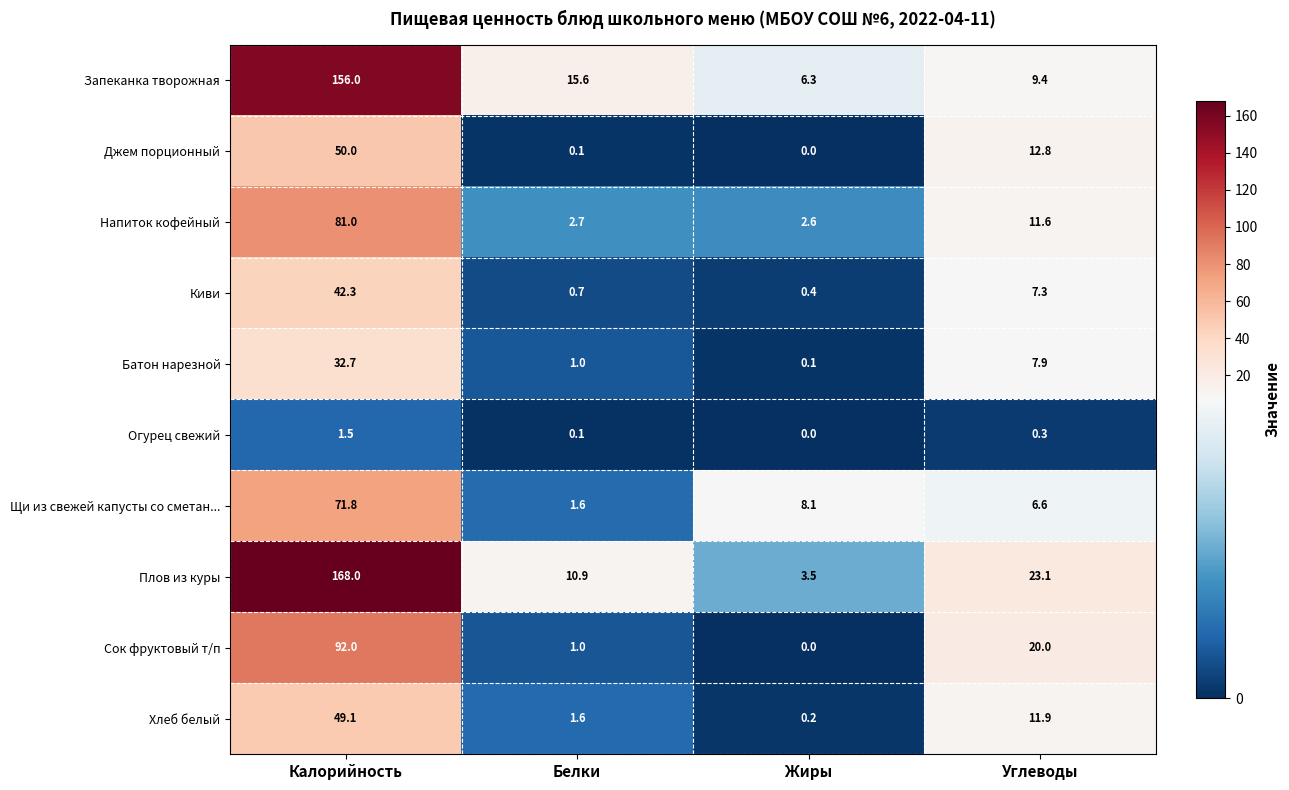

What is the difference between the second highest and second lowest values in the Сок фруктовый т/п series?

19.0